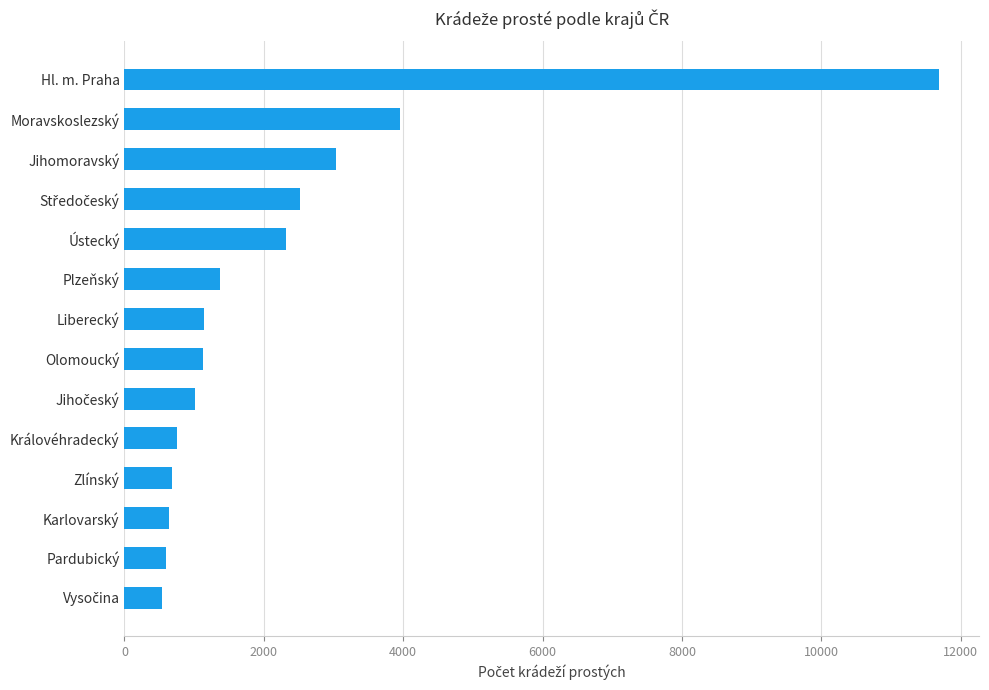

How many values are below 1134?

7